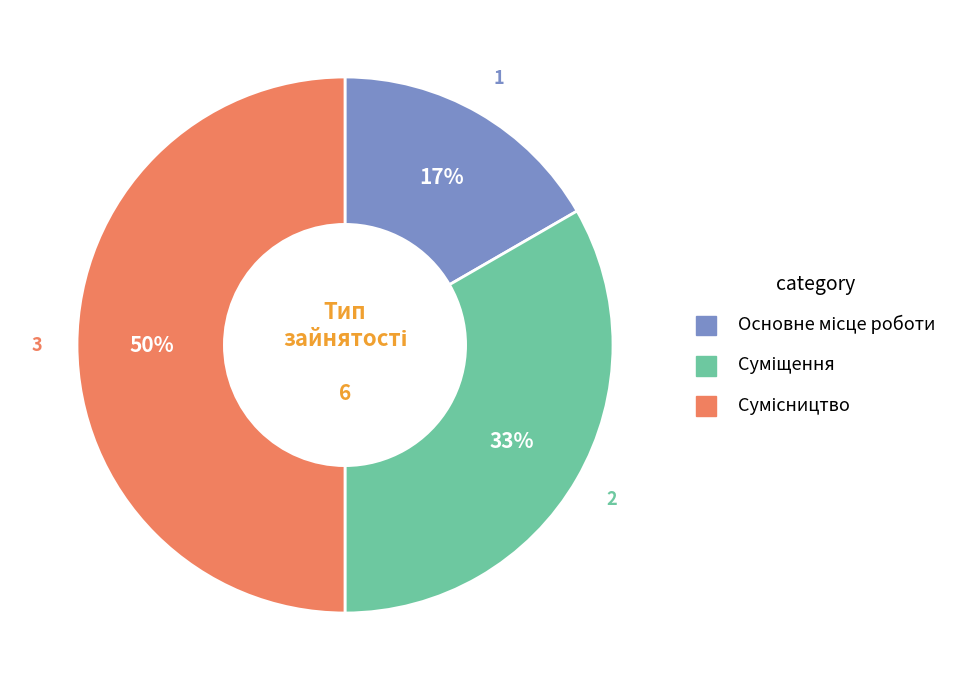

Count the number of slices in the pie.

3